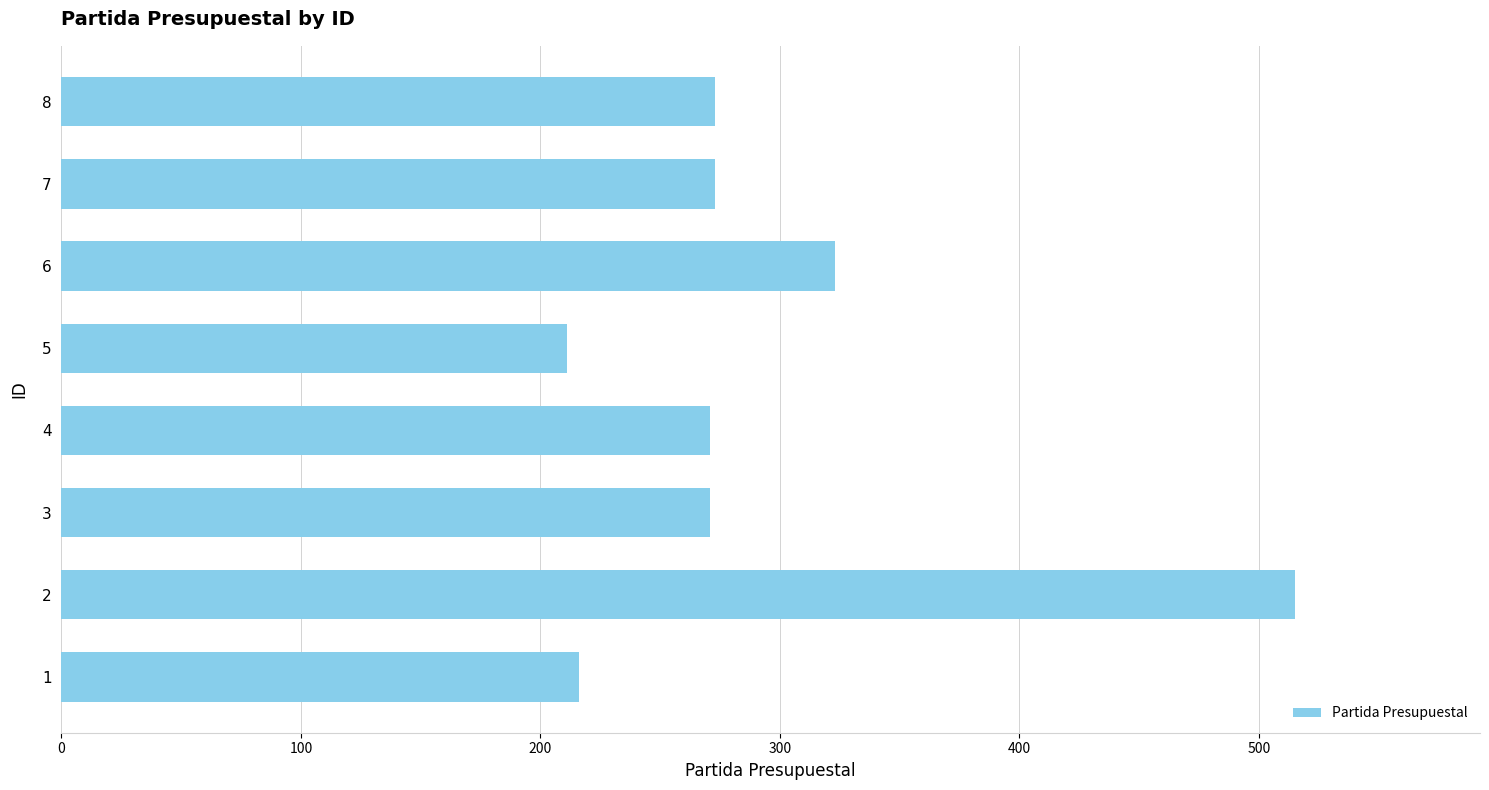

What is the average value?

294